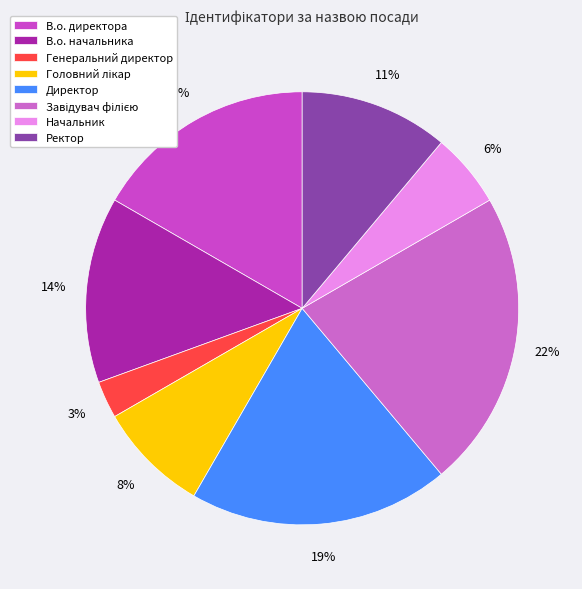

To the nearest percent, what is the difference between the В.о. директора and Головний лікар slice percentages?

8%